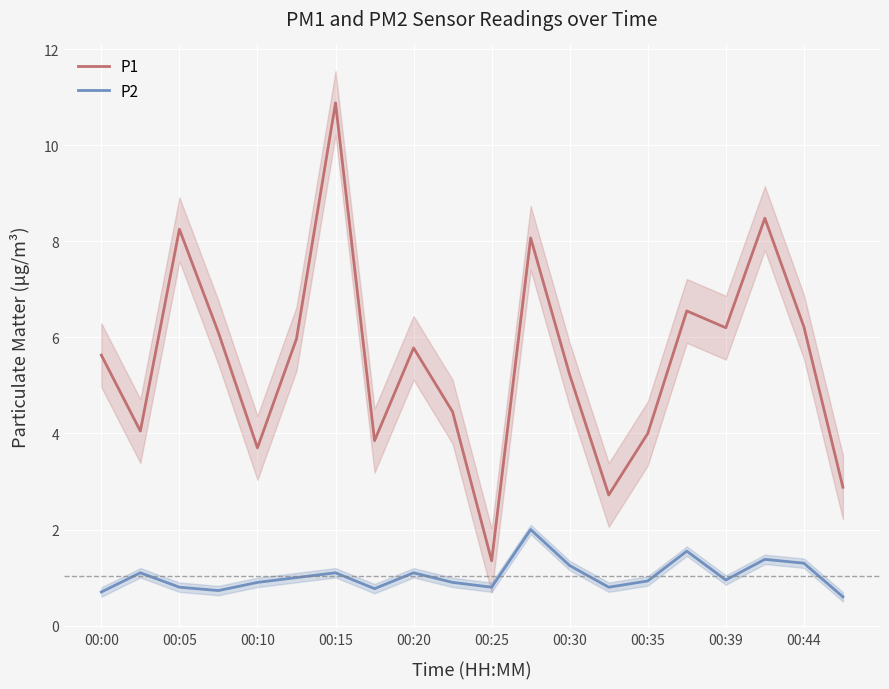

True or false: P2 and P1 cross at least once.

False